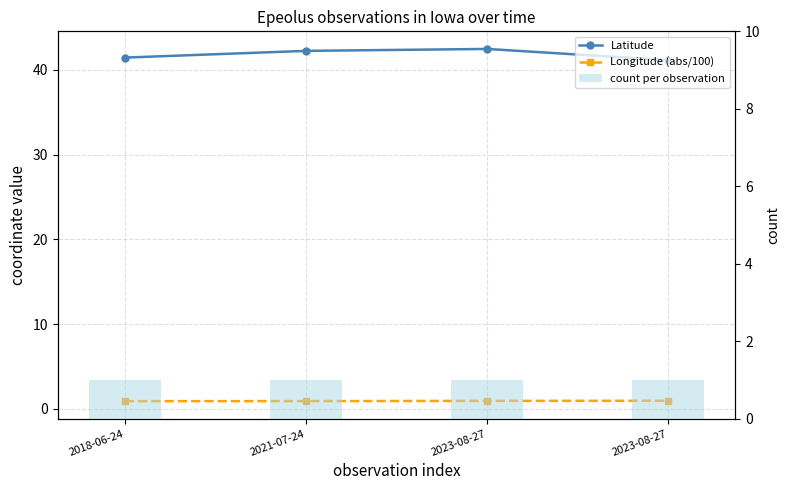

What is the label of the 4th bar from the right?

2018-06-24